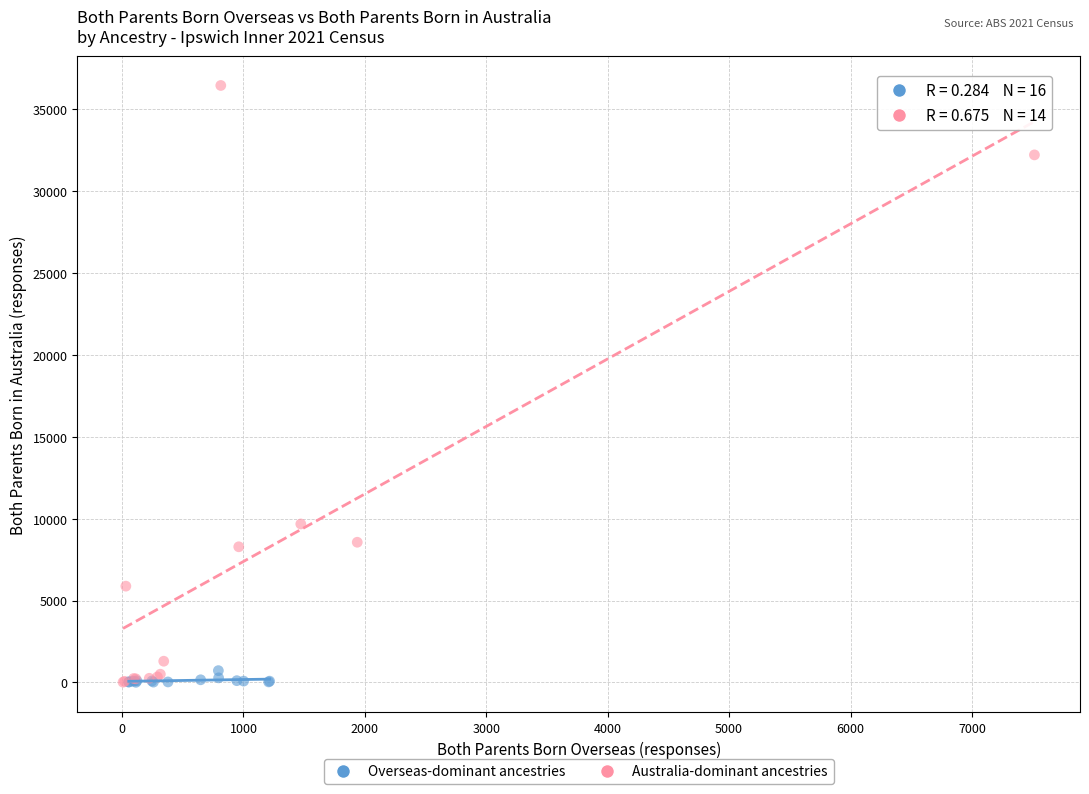

Which series reaches the maximum Y coordinate?

Australia-dominant ancestries